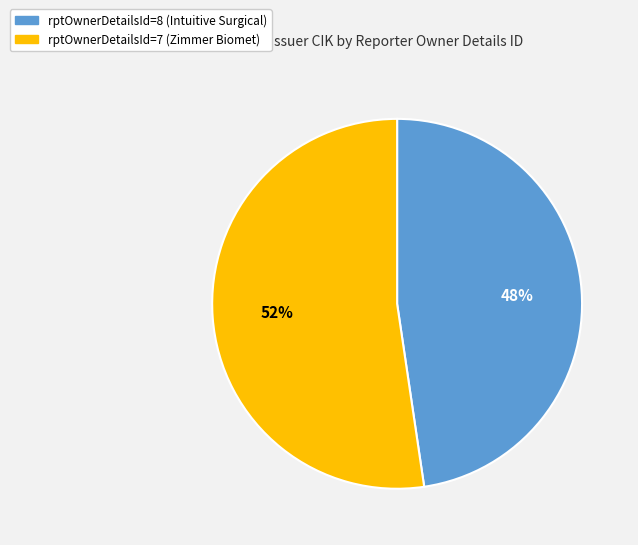

Does rptOwnerDetailsId=7 (Zimmer Biomet) represent more than half of the total?

Yes